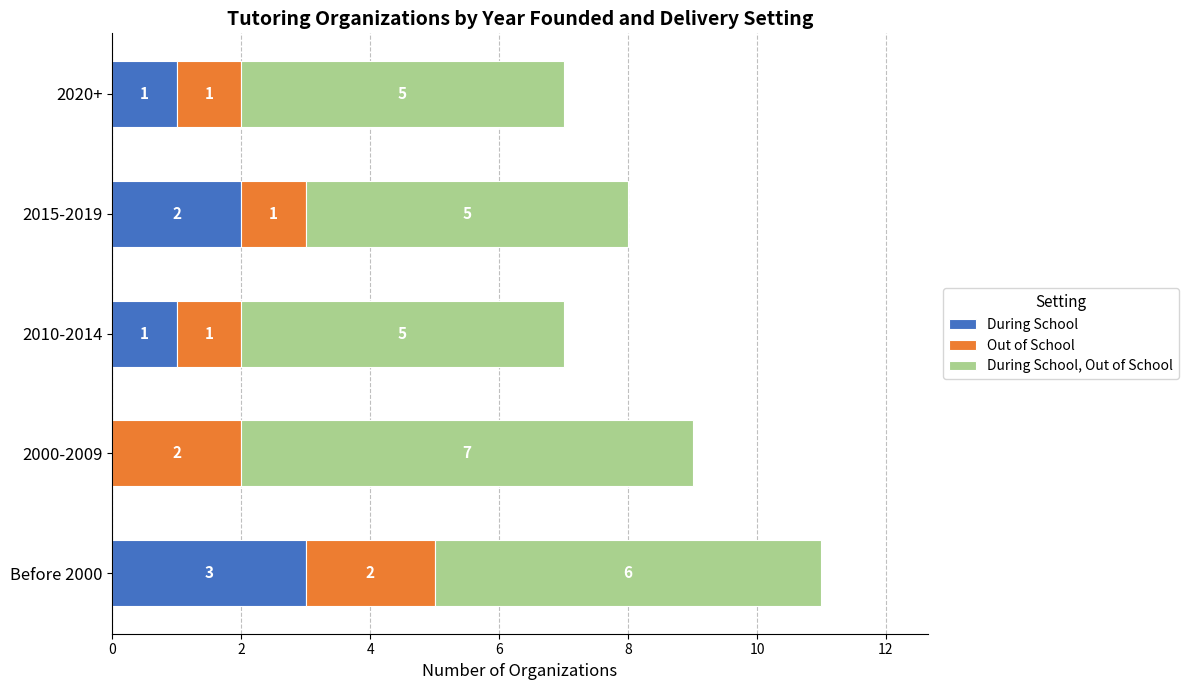

Which category has the highest value in the During School series?

Before 2000